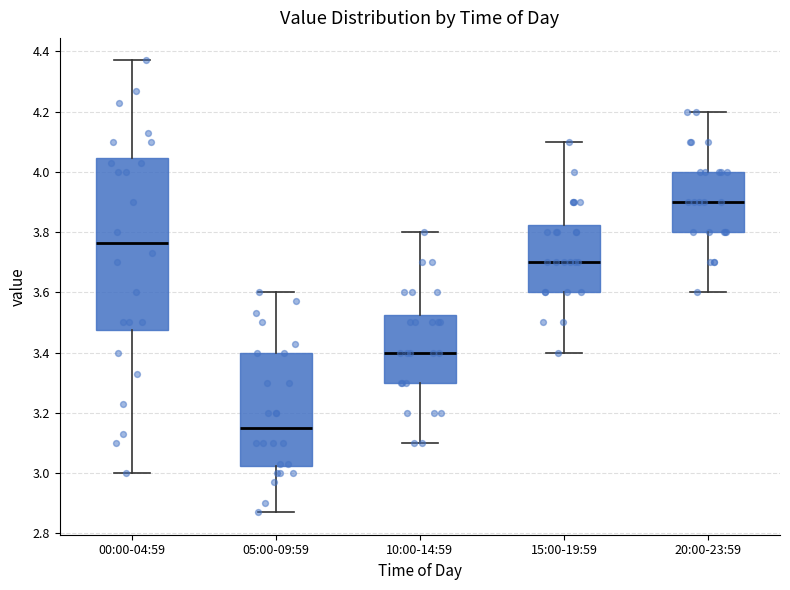

Where does the lower whisker of the box for 15:00-19:59 end on the y-axis? The values are not printed on the chart, so give them approximately, as read against the axis.

3.40